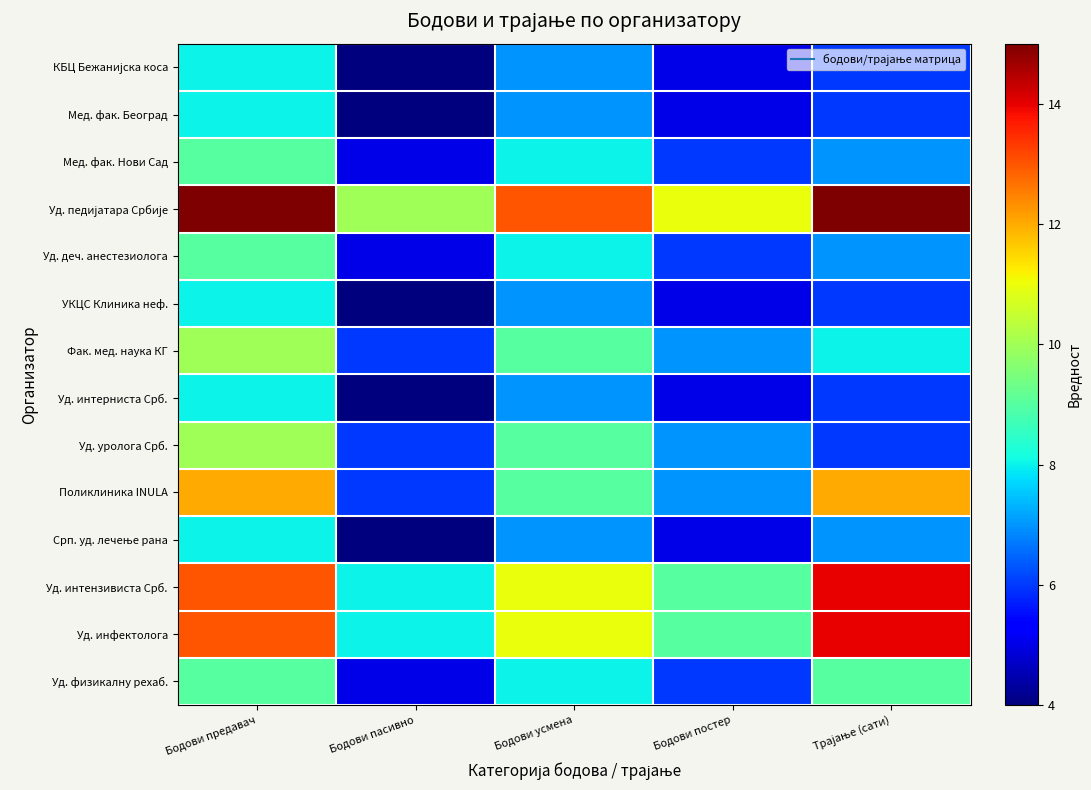

Rank the series by their maximum value, from lowest to highest.

КБЦ Бежанијска коса, Мед. фак. Београд, УКЦС Клиника неф., Уд. интерниста Срб., Срп. уд. лечење рана, Мед. фак. Нови Сад, Уд. деч. анестезиолога, Уд. физикалну рехаб., Фак. мед. наука КГ, Уд. уролога Срб., Поликлиника INULA, Уд. интензивиста Срб., Уд. инфектолога, Уд. педијатара Србије